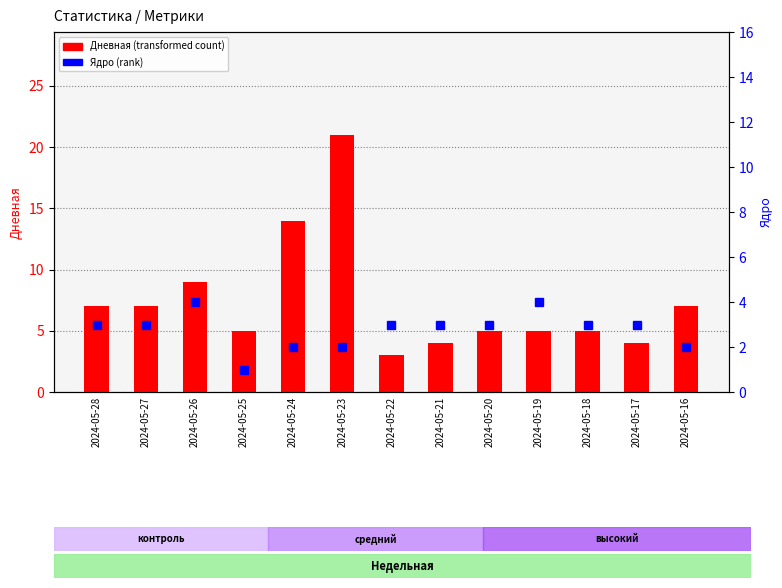

Is it true that Ядро equals 2 at 2024-05-26?

False